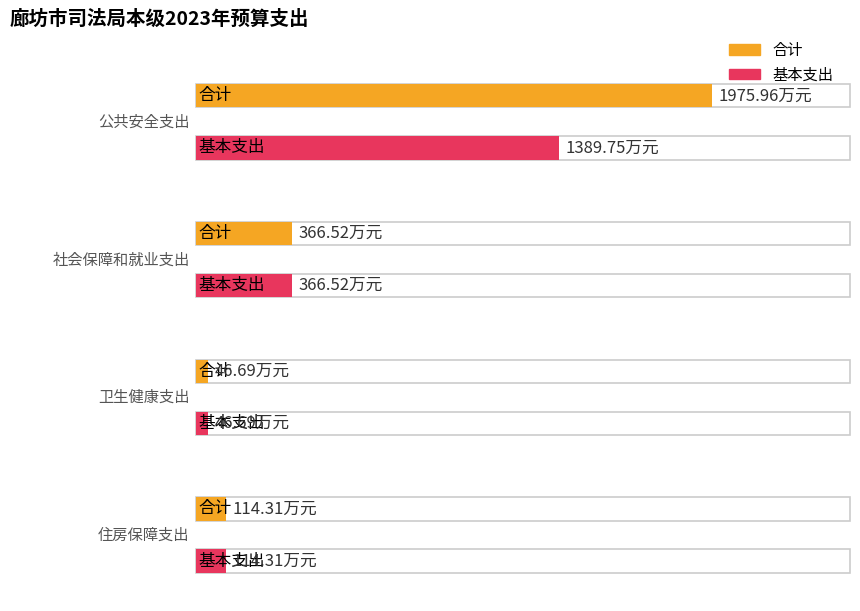

What is the difference between the second highest and second lowest values in the 基本支出 series?

252.2